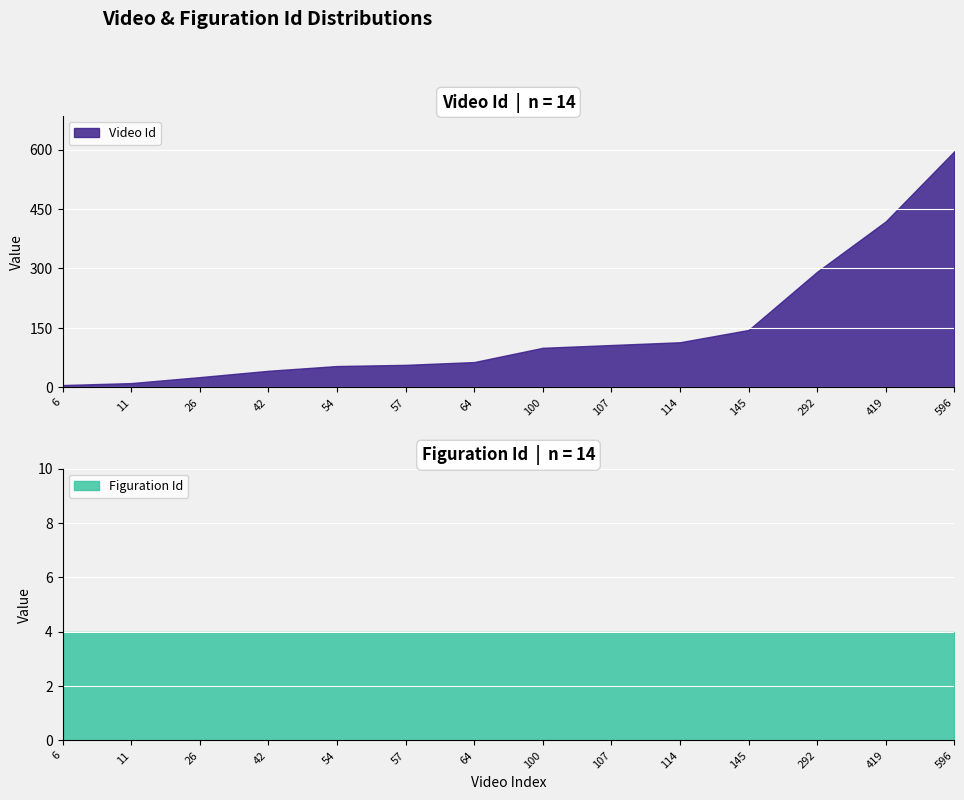

True or false: the data has more than 0 interior local peaks.

False